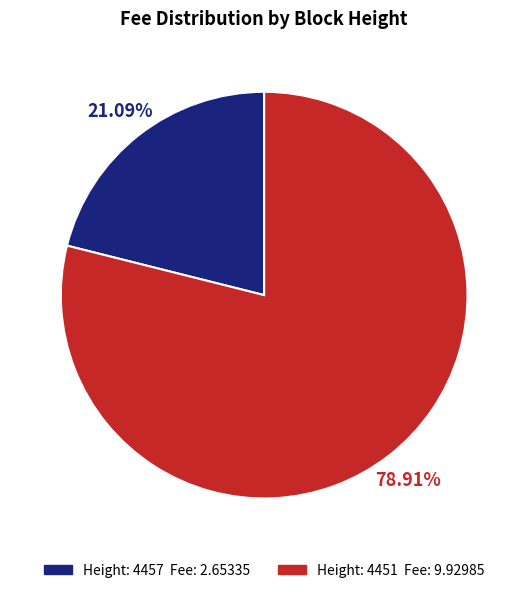

To the nearest percent, what is the difference between the largest and smallest slice percentages?

58%